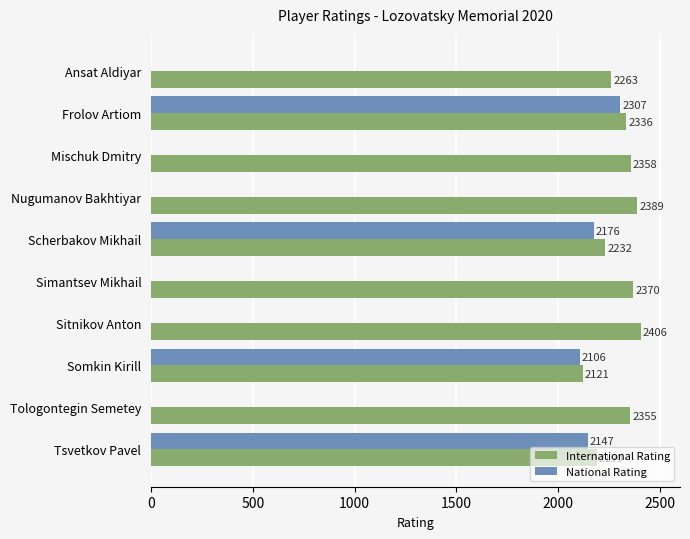

At which label is International Rating closest to 2263?

Ansat Aldiyar